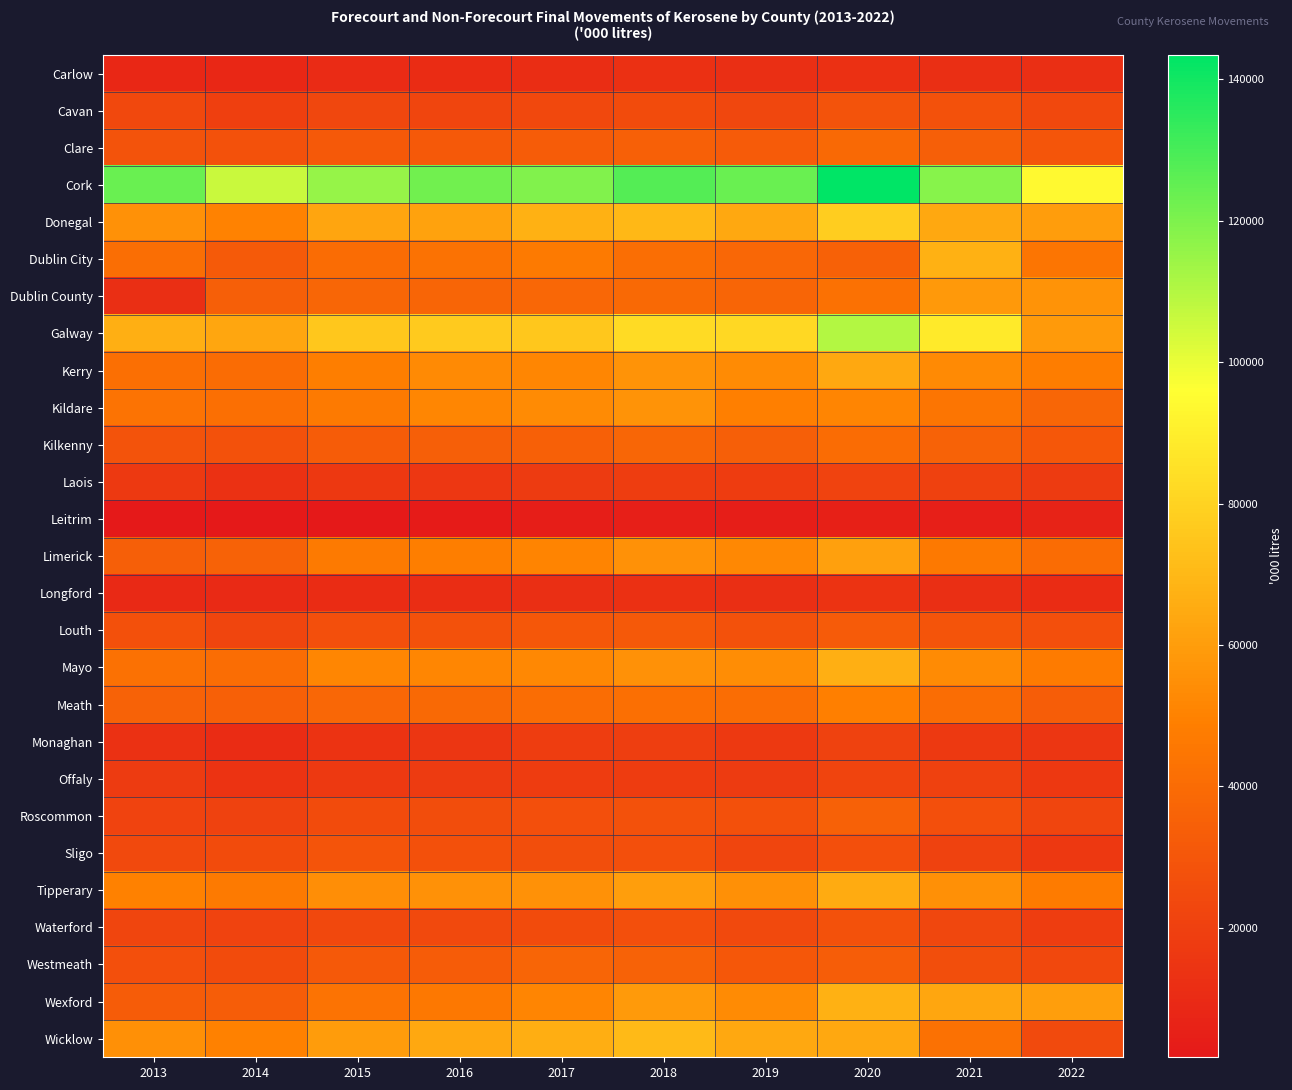

Reading left to right, transcribe all the data shown in this chart.

Carlow: 2013=8700	2014=8566	2015=10332	2016=10871	2017=11623	2018=12528	2019=11738	2020=12437	2021=12076	2022=11959
Cavan: 2013=23592	2014=19633	2015=23192	2016=22456	2017=23506	2018=25440	2019=23106	2020=28305	2021=27868	2022=23483
Clare: 2013=28694	2014=27990	2015=31477	2016=31282	2017=32755	2018=34869	2019=32558	2020=39100	2021=34279	2022=29587
Cork: 2013=123844	2014=106256	2015=115627	2016=122005	2017=119418	2018=127442	2019=123651	2020=143446	2021=118447	2022=93773
Donegal: 2013=55830	2014=50375	2015=62984	2016=61677	2017=67384	2018=70121	2019=63713	2020=77987	2021=63921	2022=60039
Dublin City: 2013=41310	2014=31770	2015=40407	2016=42792	2017=46928	2018=41393	2019=37928	2020=35120	2021=67489	2022=44847
Dublin County: 2013=12082	2014=33895	2015=37561	2016=36813	2017=38206	2018=38892	2019=36862	2020=42421	2021=58391	2022=56033
Galway: 2013=66859	2014=63189	2015=75358	2016=76945	2017=75844	2018=82914	2019=81682	2020=110134	2021=88262	2022=59050
Kerry: 2013=41825	2014=39993	2015=48500	2016=52834	2017=52028	2018=56373	2019=53237	2020=63983	2021=52818	2022=47670
Kildare: 2013=43320	2014=41834	2015=46780	2016=51870	2017=53533	2018=56122	2019=48760	2020=51473	2021=44842	2022=37355
Kilkenny: 2013=28794	2014=28062	2015=33019	2016=33903	2017=34582	2018=37647	2019=34082	2020=39905	2021=35916	2022=30915
Laois: 2013=17093	2014=13084	2015=16582	2016=16073	2017=17514	2018=18596	2019=18213	2020=21244	2021=20085	2022=17426
Leitrim: 2013=2189	2014=1688	2015=1807	2016=3052	2017=4398	2018=4481	2019=4229	2020=5197	2021=4978	2022=6346
Limerick: 2013=34208	2014=35982	2015=46775	2016=48619	2017=50772	2018=55865	2019=52540	2020=61007	2021=46461	2022=40234
Longford: 2013=9320	2014=9988	2015=10848	2016=11204	2017=11660	2018=12642	2019=11775	2020=14141	2021=11897	2022=10656
Louth: 2013=27492	2014=22289	2015=26812	2016=27803	2017=30596	2018=31071	2019=27797	2020=32446	2021=29277	2022=27103
Mayo: 2013=42518	2014=40757	2015=51551	2016=51560	2017=52578	2018=55494	2019=54070	2020=67002	2021=53254	2022=47397
Meath: 2013=35500	2014=34520	2015=37729	2016=38820	2017=40455	2018=42082	2019=40464	2020=49303	2021=40754	2022=33543
Monaghan: 2013=13116	2014=10941	2015=14114	2016=15466	2017=18457	2018=18935	2019=16771	2020=20673	2021=16650	2022=15283
Offaly: 2013=17483	2014=14080	2015=16918	2016=17374	2017=17812	2018=18282	2019=17685	2020=21808	2021=20335	2022=16191
Roscommon: 2013=21460	2014=20577	2015=25246	2016=25916	2017=26881	2018=28189	2019=27275	2020=35022	2021=27158	2022=22510
Sligo: 2013=23891	2014=25479	2015=29289	2016=27637	2017=26157	2018=26650	2019=22480	2020=27106	2021=21033	2022=16598
Tipperary: 2013=49397	2014=46766	2015=54340	2016=55768	2017=55784	2018=60834	2019=55142	2020=65020	2021=55373	2022=47219
Waterford: 2013=22580	2014=21330	2015=23433	2016=24265	2017=25287	2018=27084	2019=24173	2020=27854	2021=23250	2022=18500
Westmeath: 2013=26990	2014=25024	2015=31405	2016=33188	2017=36912	2018=35595	2019=30885	2020=33333	2021=26127	2022=23296
Wexford: 2013=33197	2014=33369	2015=43314	2016=45758	2017=51489	2018=58901	2019=53515	2020=67298	2021=63290	2022=60442
Wicklow: 2013=55173	2014=49388	2015=59387	2016=63711	2017=66116	2018=70467	2019=63734	2020=63859	2021=42387	2022=24896